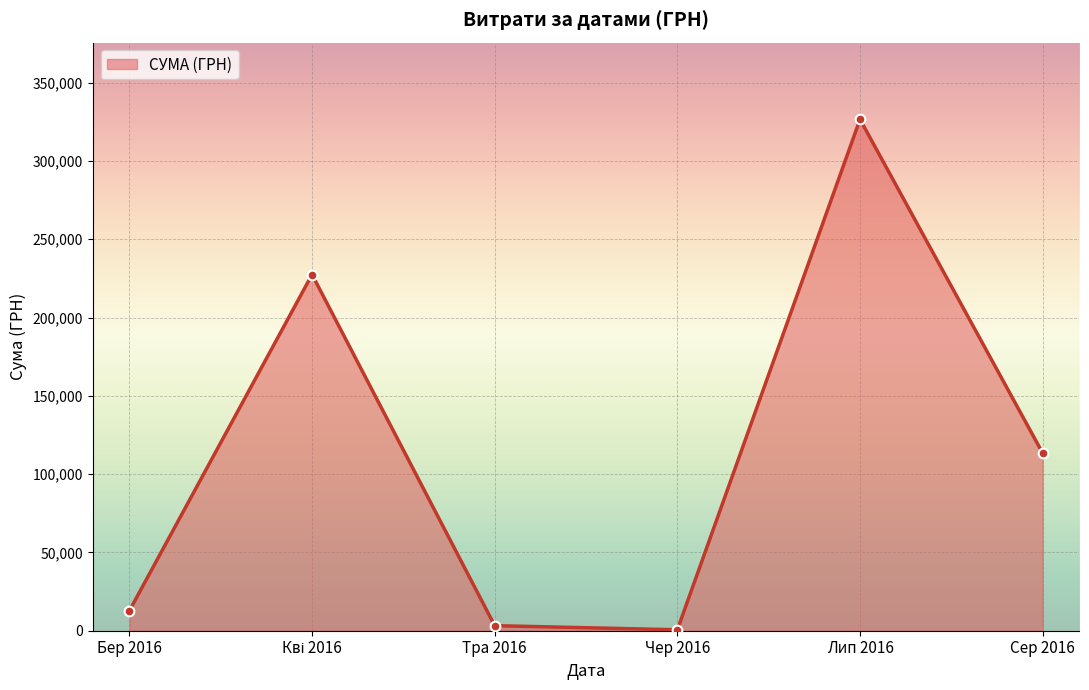

Which has a higher value, Бер 2016 or Сер 2016?

Сер 2016